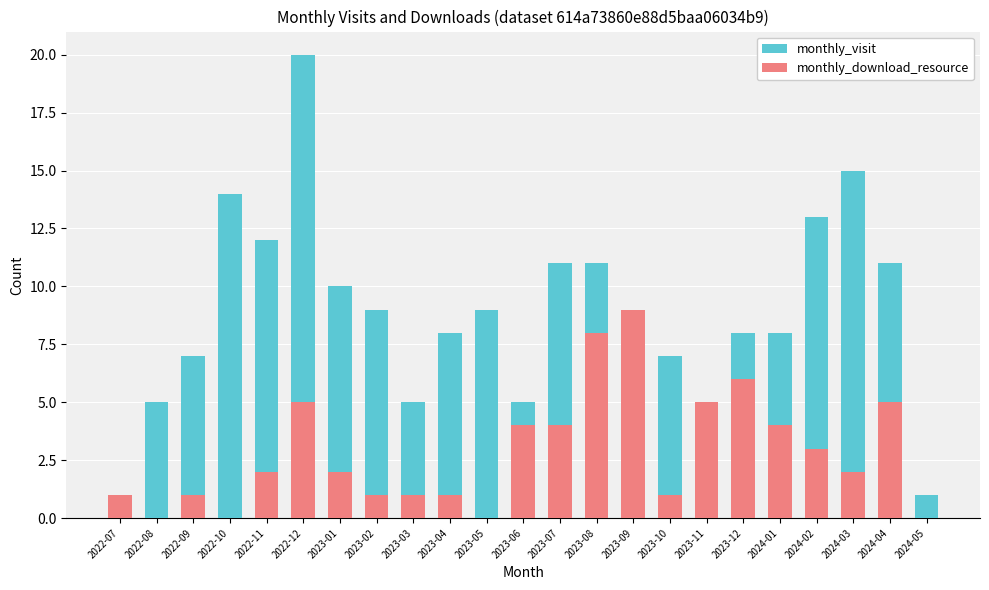

What position from the left is 2023-01?

7